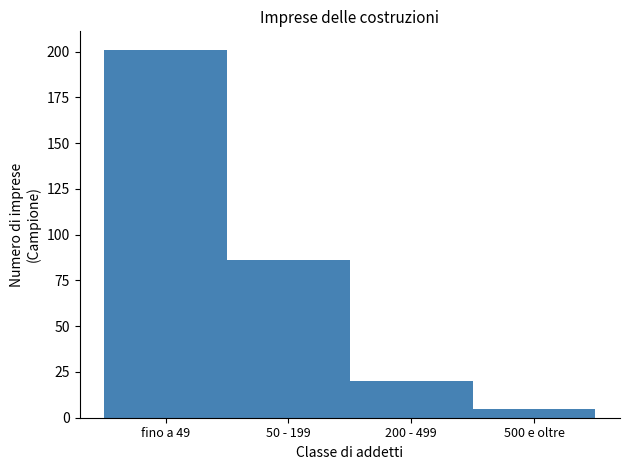

Reading left to right, extract all data points from this chart.

fino a 49=201	50 - 199=86	200 - 499=20	500 e oltre=5